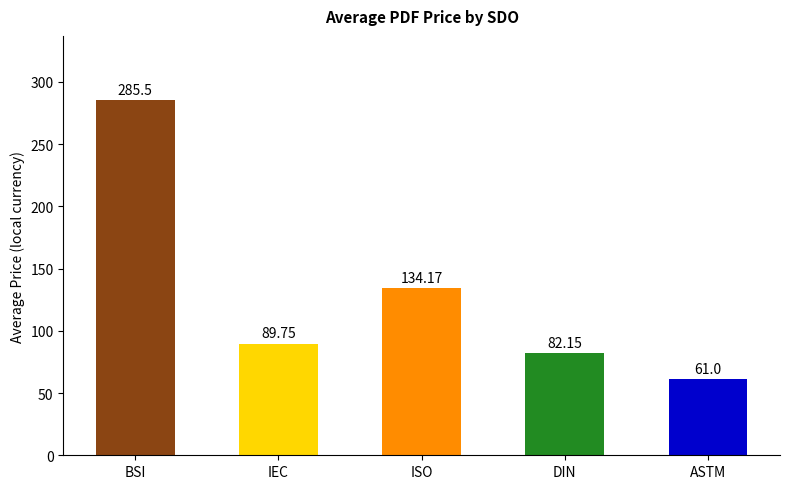

How many bars are there in total?

5